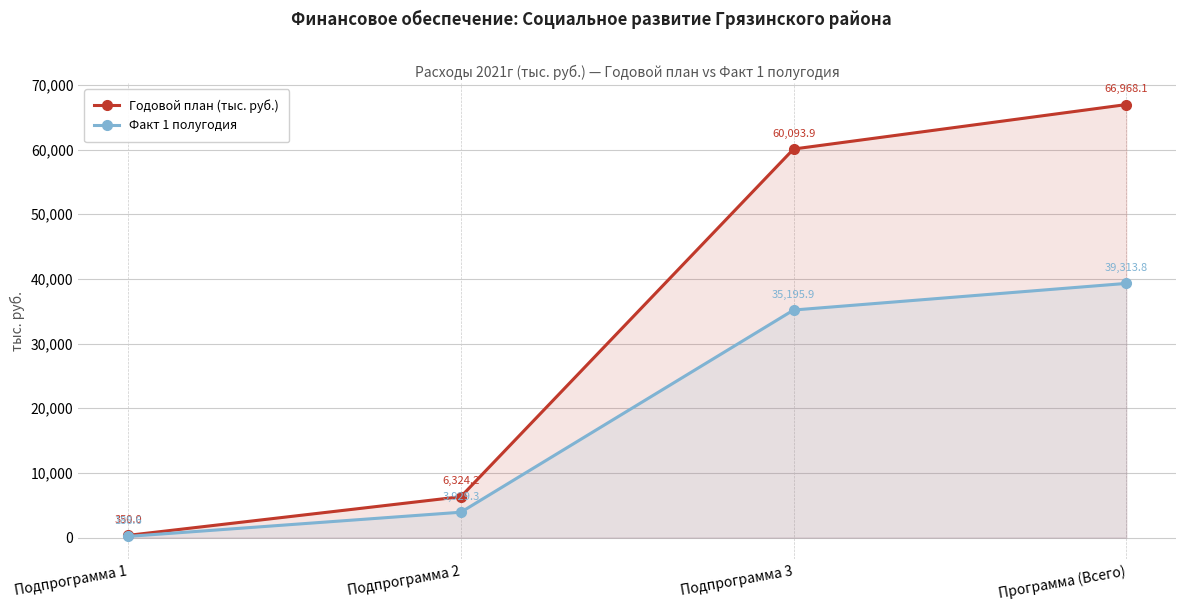

How many categories are shown in the chart?

4